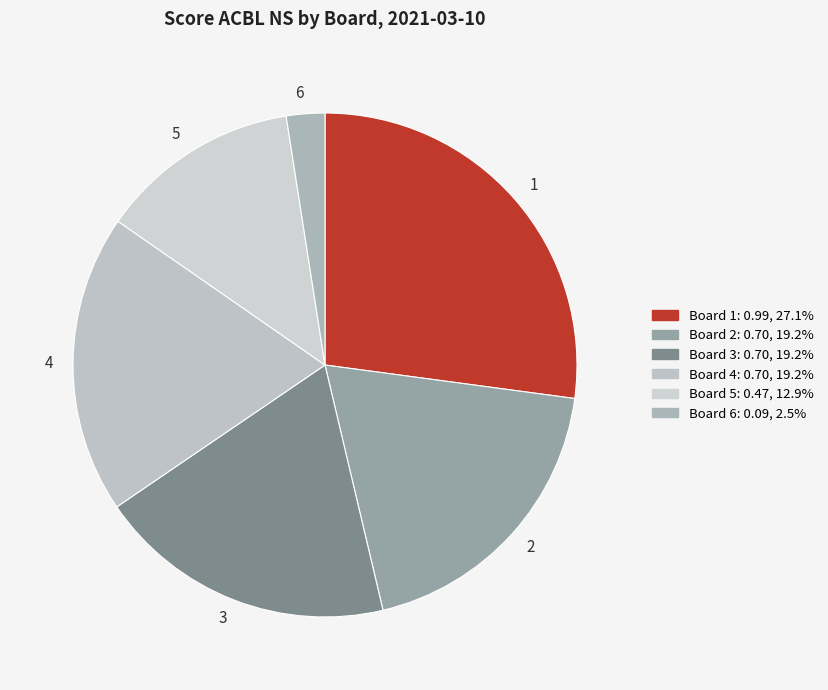

What is the smallest slice in the pie chart?

6